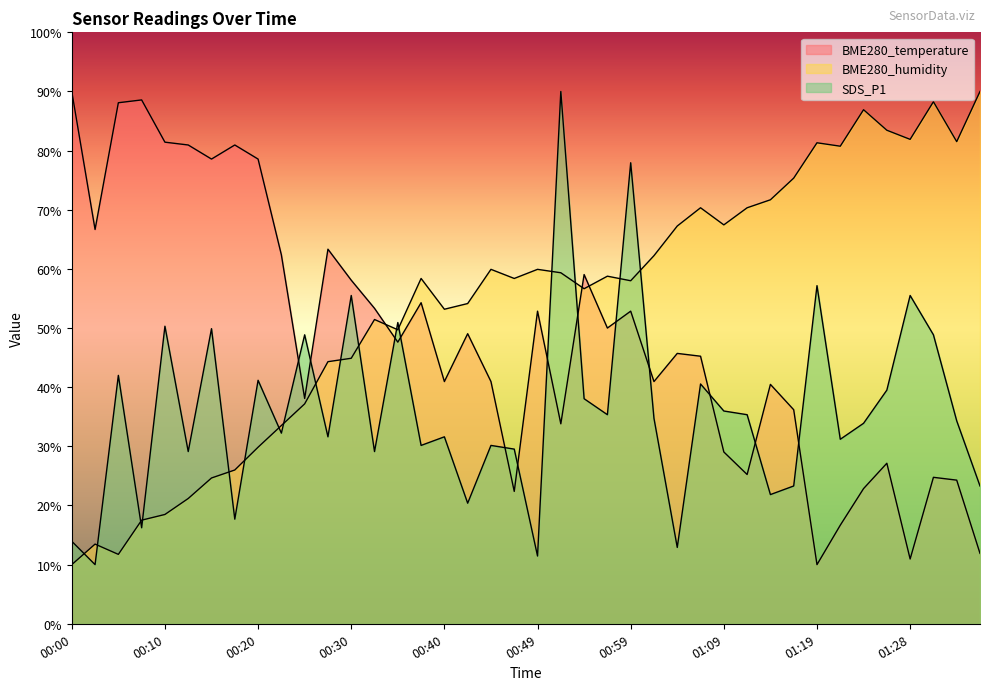

The value of BME280_temperature at 00:47 is 22.4. True or false?

True